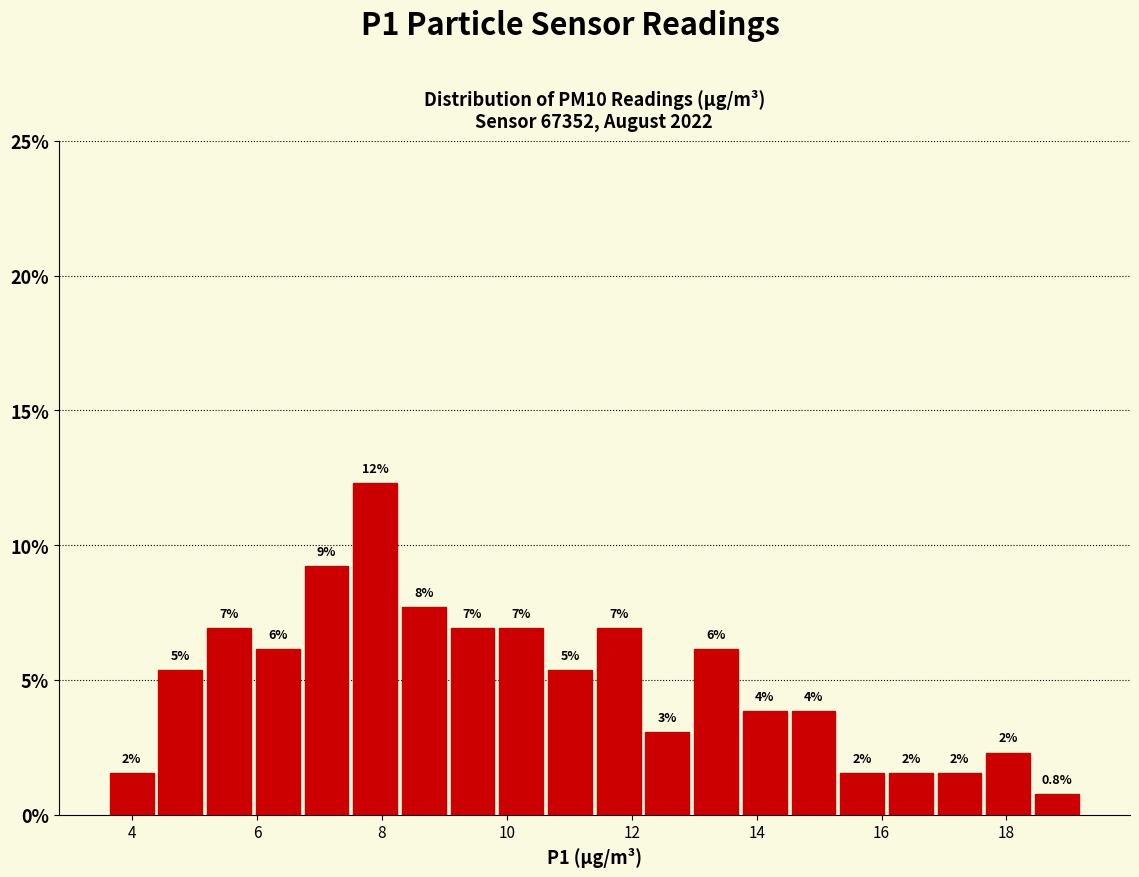

Read against the x-axis, roughly where is the centre of the tallest bar?

7.8